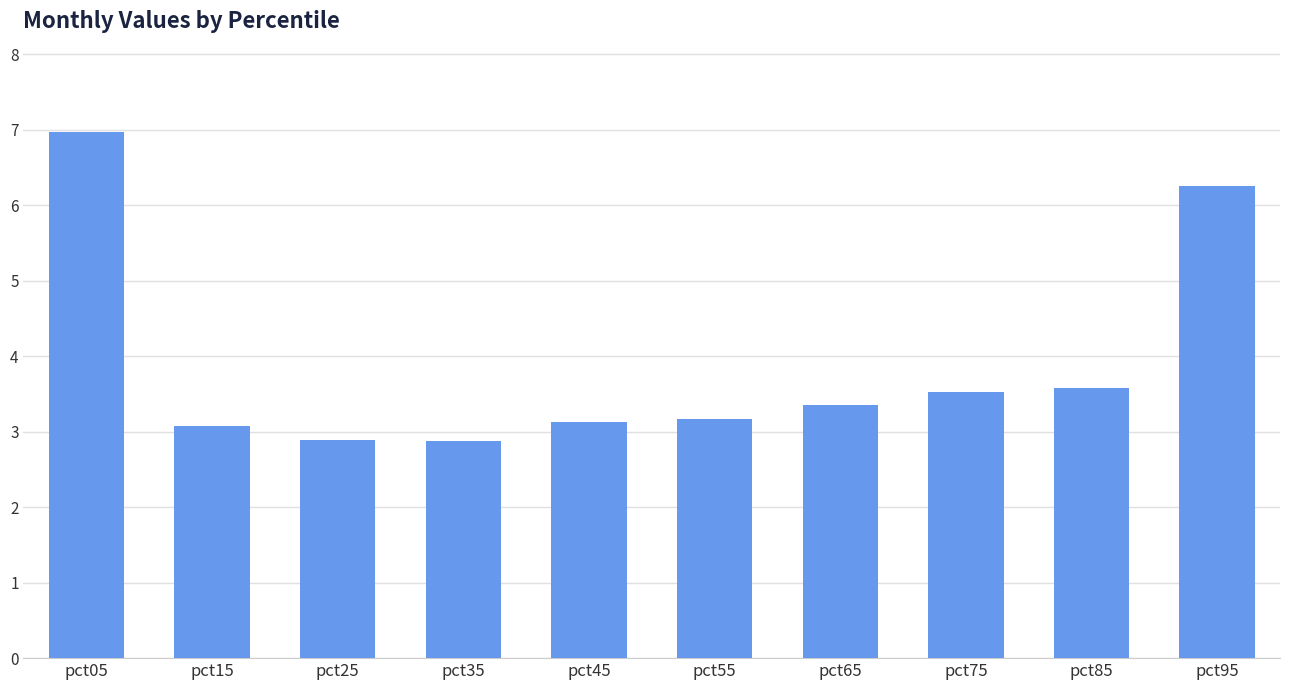

Is it true that the value at pct15 is 3.1?

True